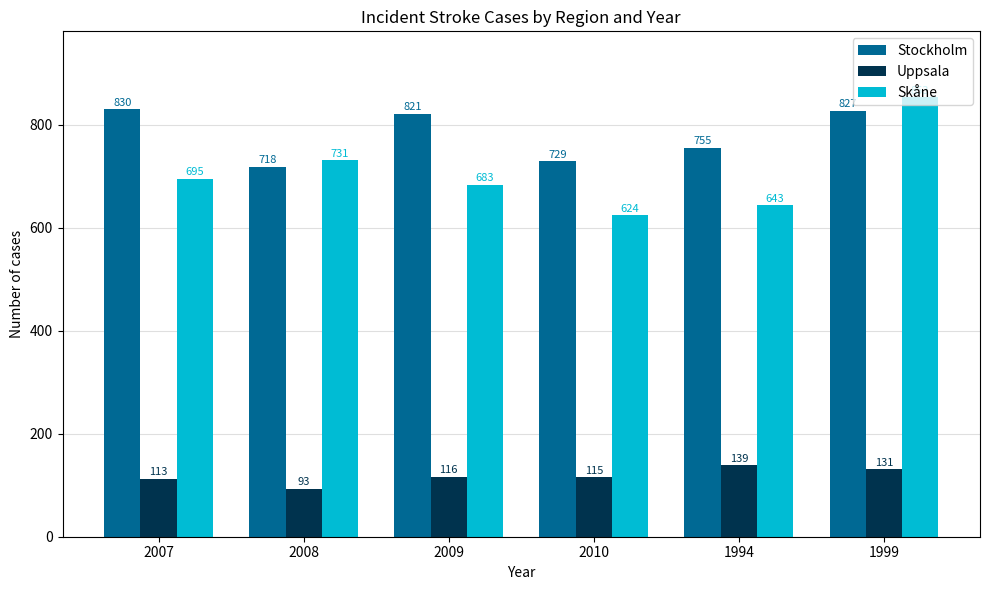

Which series has the largest total across all categories?

Stockholm